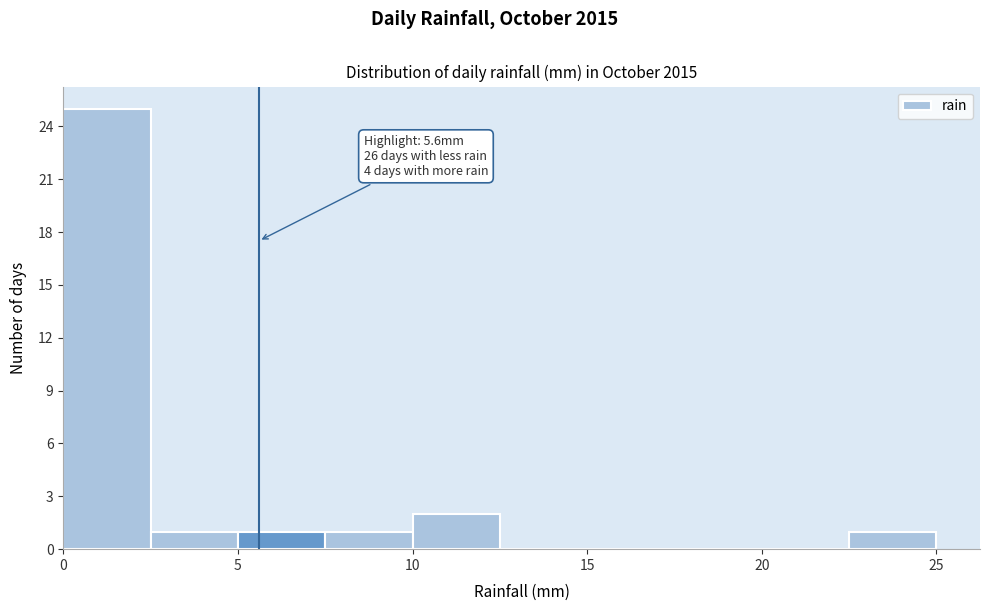

Over which range of the x-axis is the bar tallest?

0.0 to 2.5